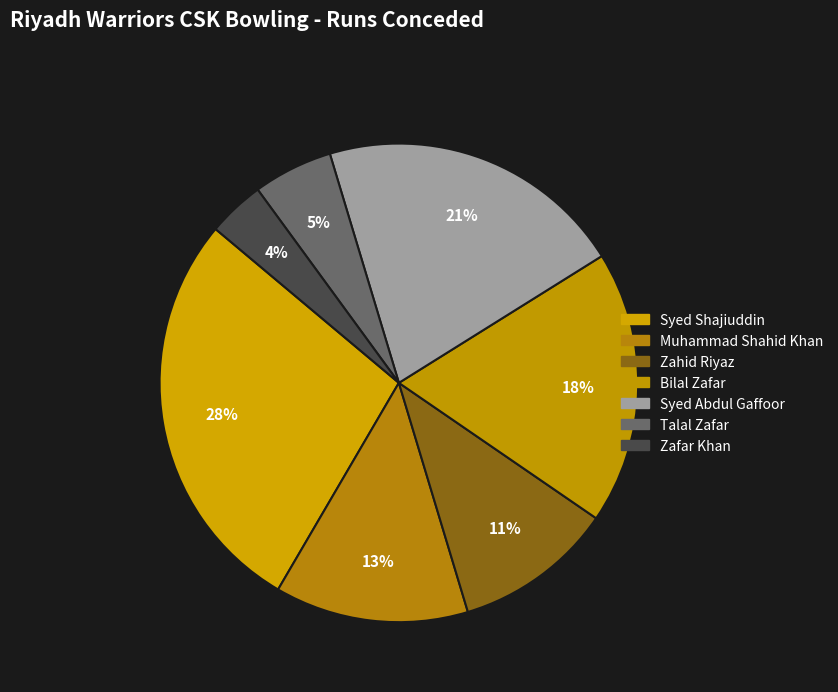

Is there any slice that represents more than half of the pie?

No